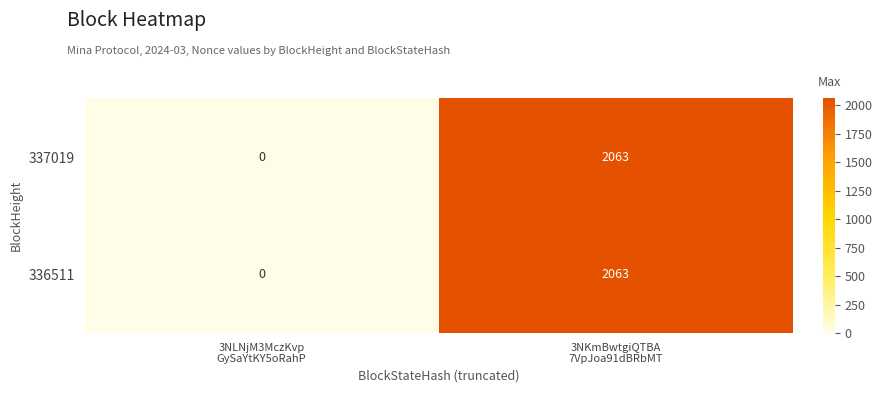

At which category is the sum across all series the highest?

3NKmBwtgiQTBA
7VpJoa91dBRbMT